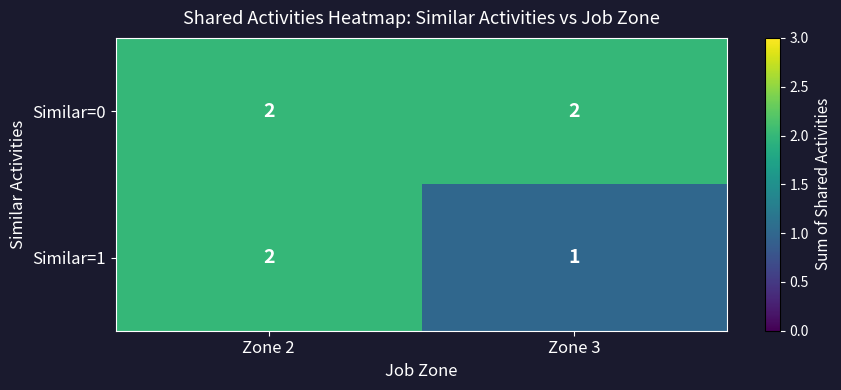

Between Zone 2 and Zone 3, which series saw the biggest shift?

Similar=1